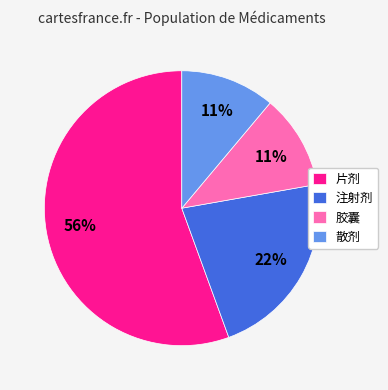

Is it true that 胶囊 is 5% of the pie?

False